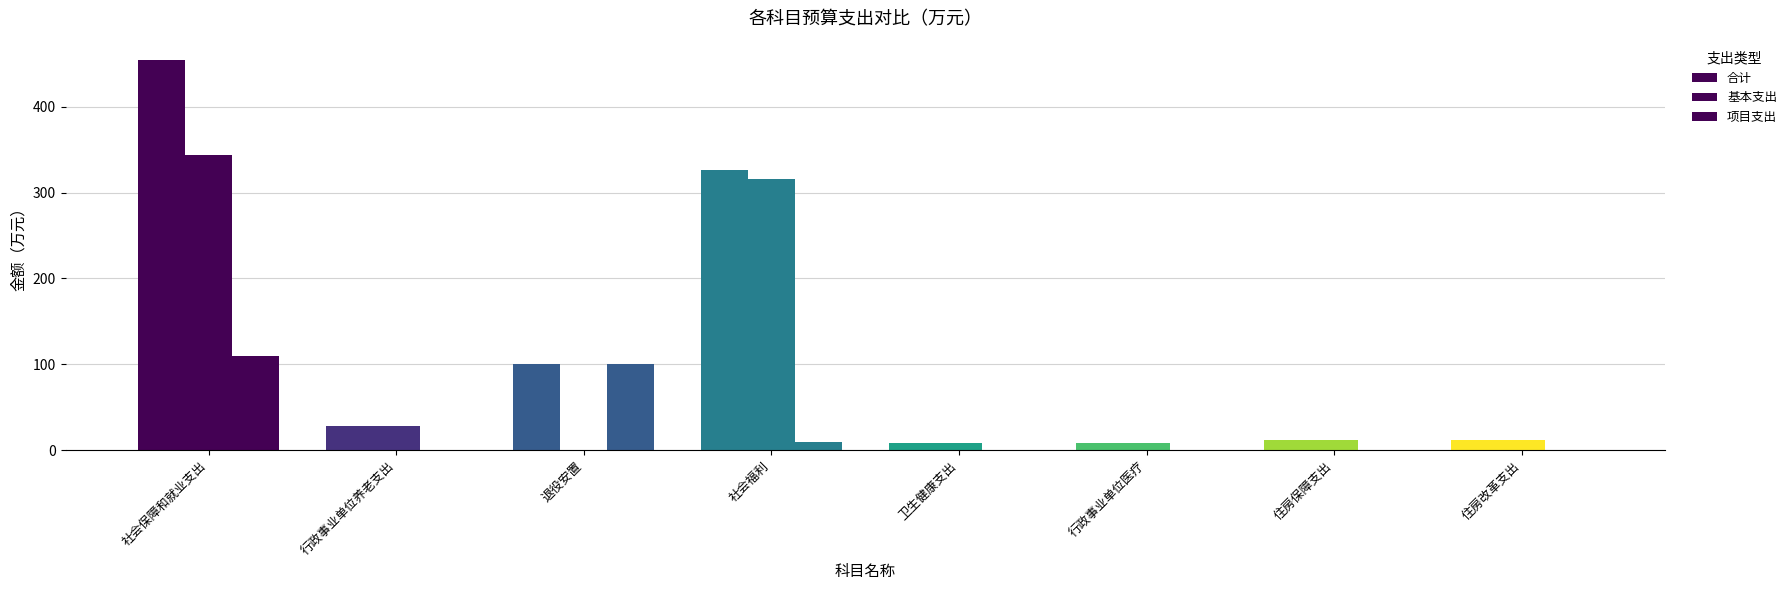

Count the number of data series in this chart.

3